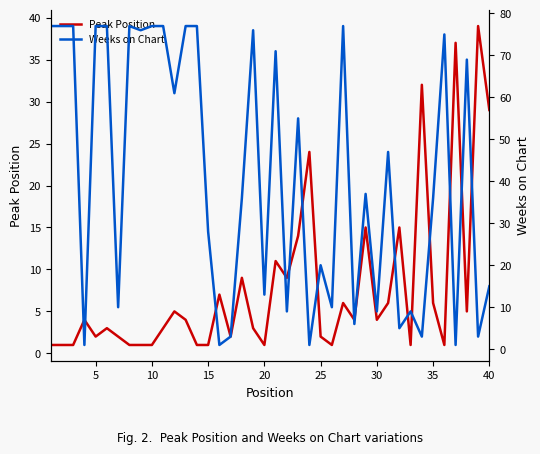

What is the highest value of the Peak Position series?

39